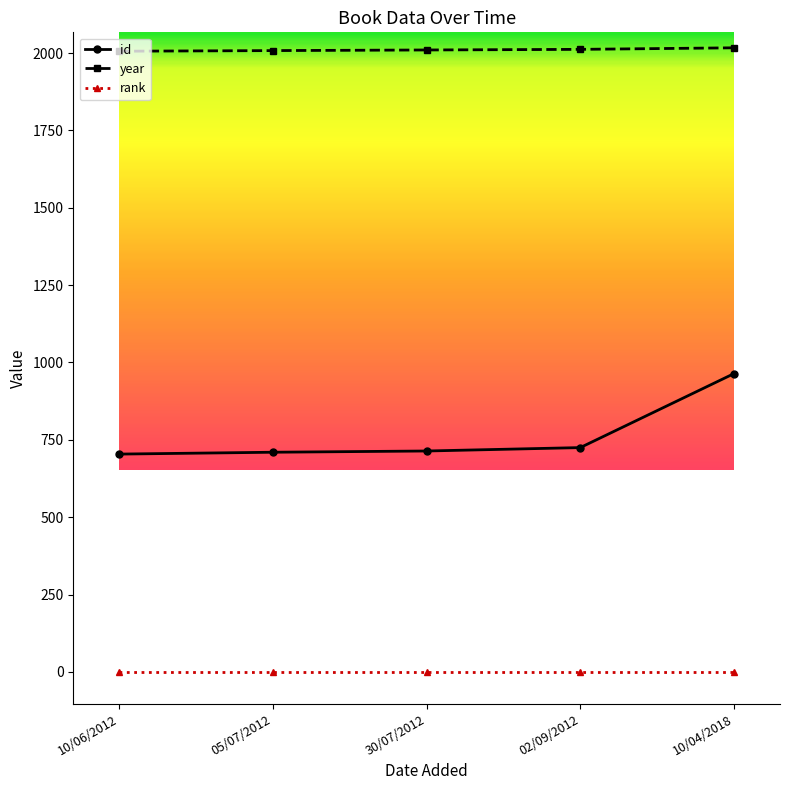

List the series in order of their overall mean, highest first.

year, id, rank